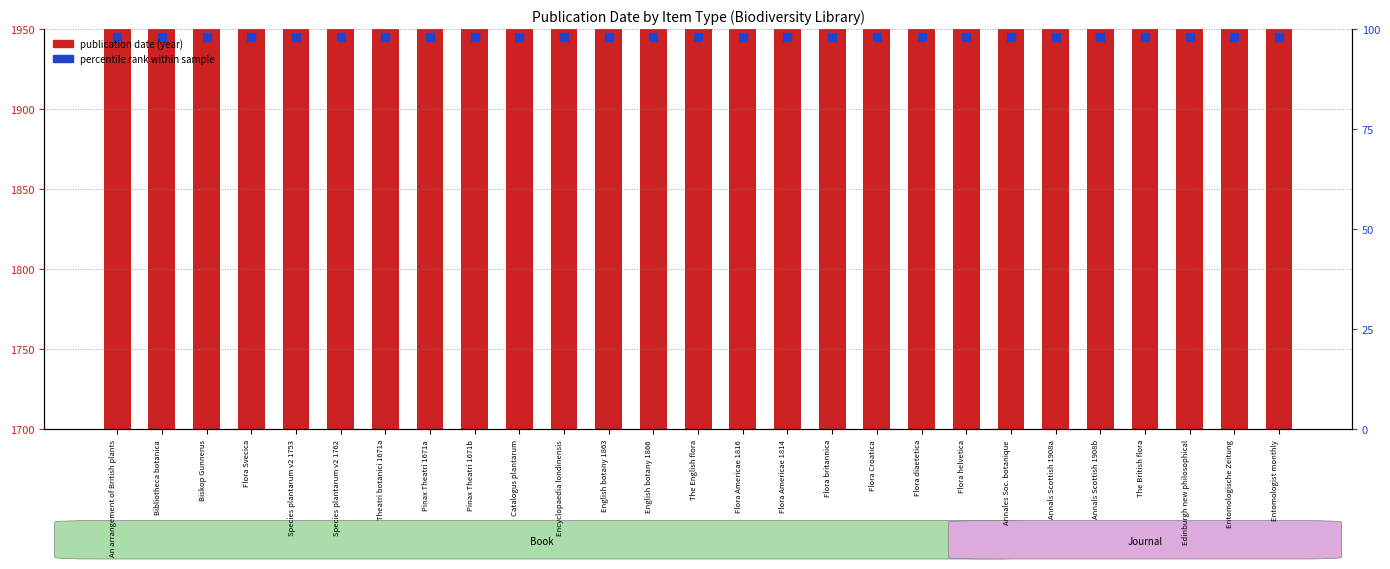

Is the value of percentile rank within sample at Biskop Gunnerus greater than the value of publication date at Annals Scottish 1908a?

Yes